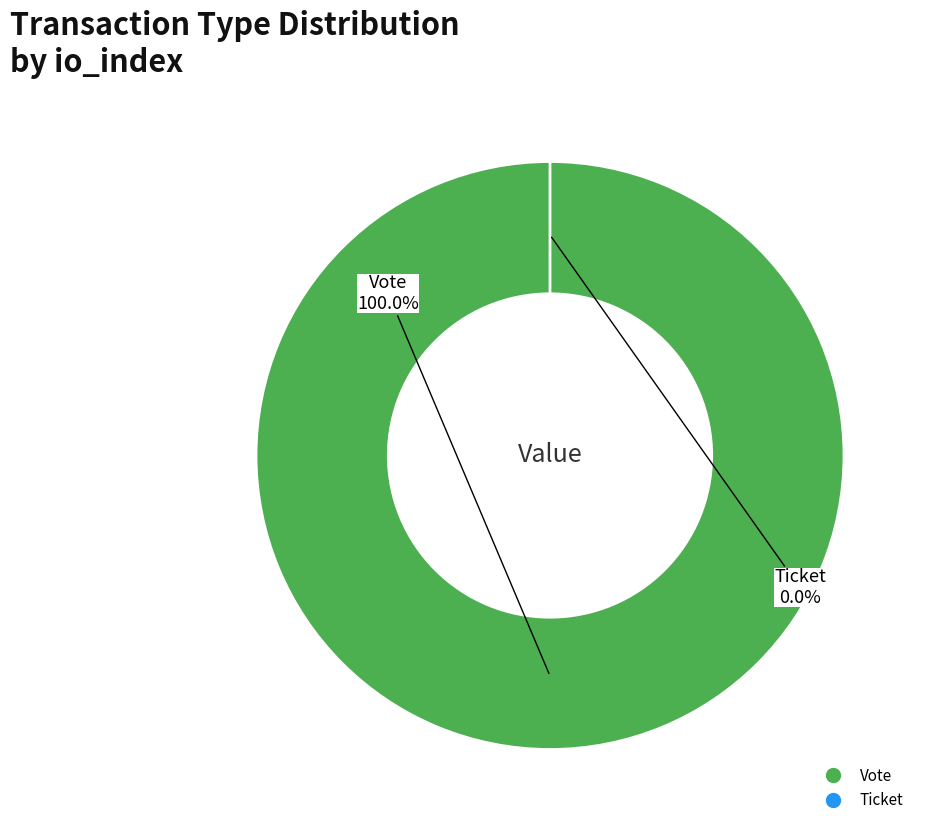

What percentage is the Vote slice, to the nearest percent?

100%